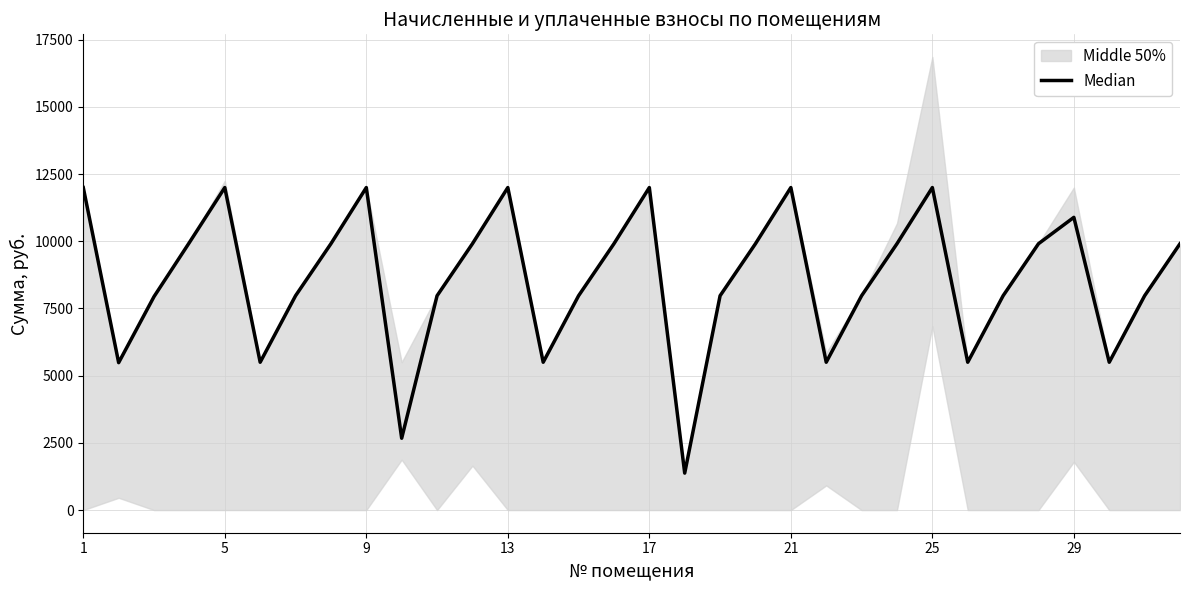

Where does the data first go above 9907?

1